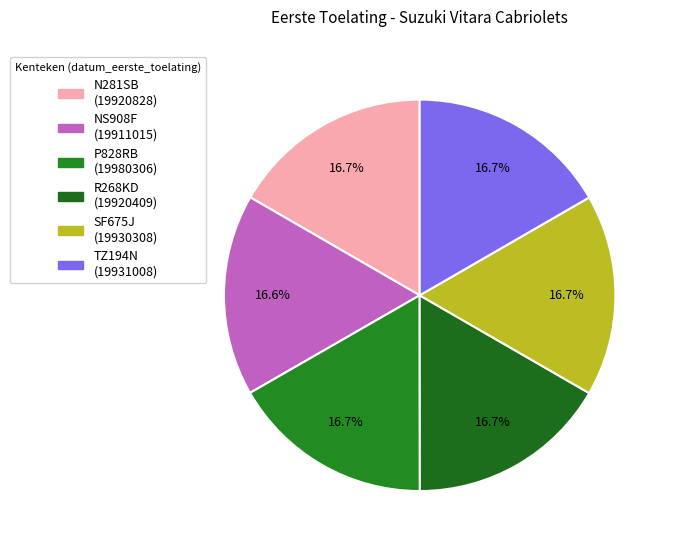

What is the ratio of the value at R268KD to the value at NS908F?

1.0